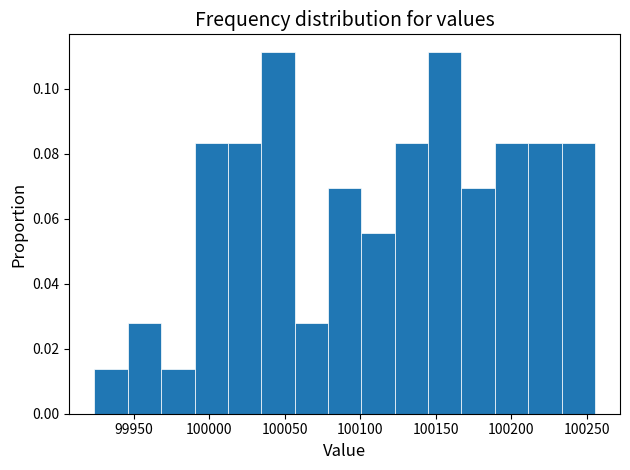

How tall is the bar that spans 100235 to 100255 on the x-axis? Neither the bar edges nor the heights are printed on the chart, so give them approximately, as read against the axes.

0.084